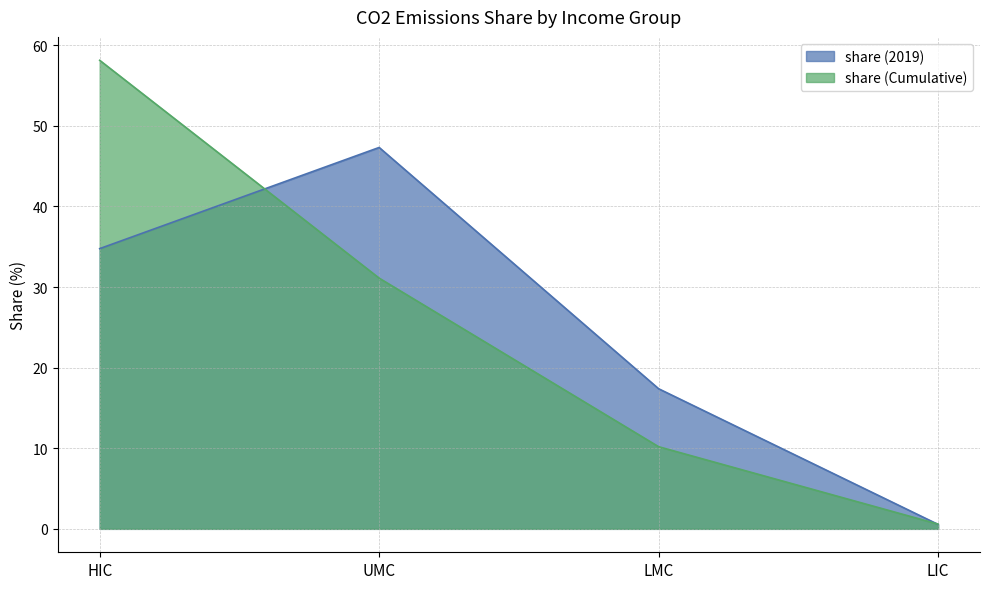

What is the difference between the share (2019) values at LMC and LIC?

16.8